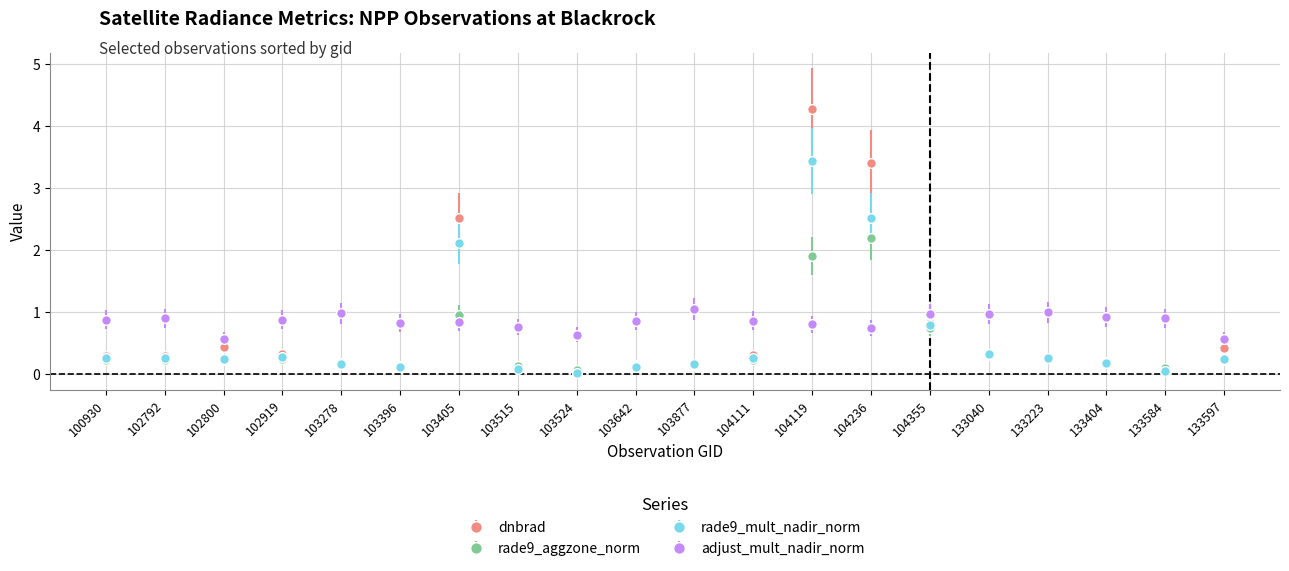

What is the value of the rade9_mult_nadir_norm point at the 16th from the left?

0.3